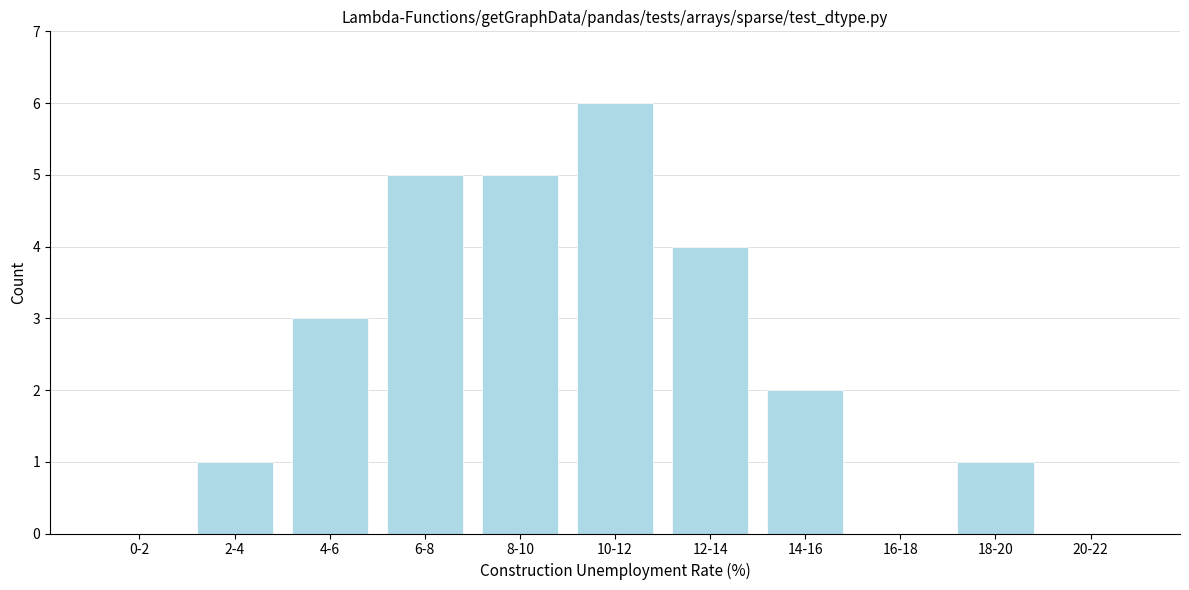

Reading left to right, list all the values displayed in this chart.

0-2=0	2-4=1	4-6=3	6-8=5	8-10=5	10-12=6	12-14=4	14-16=2	16-18=0	18-20=1	20-22=0